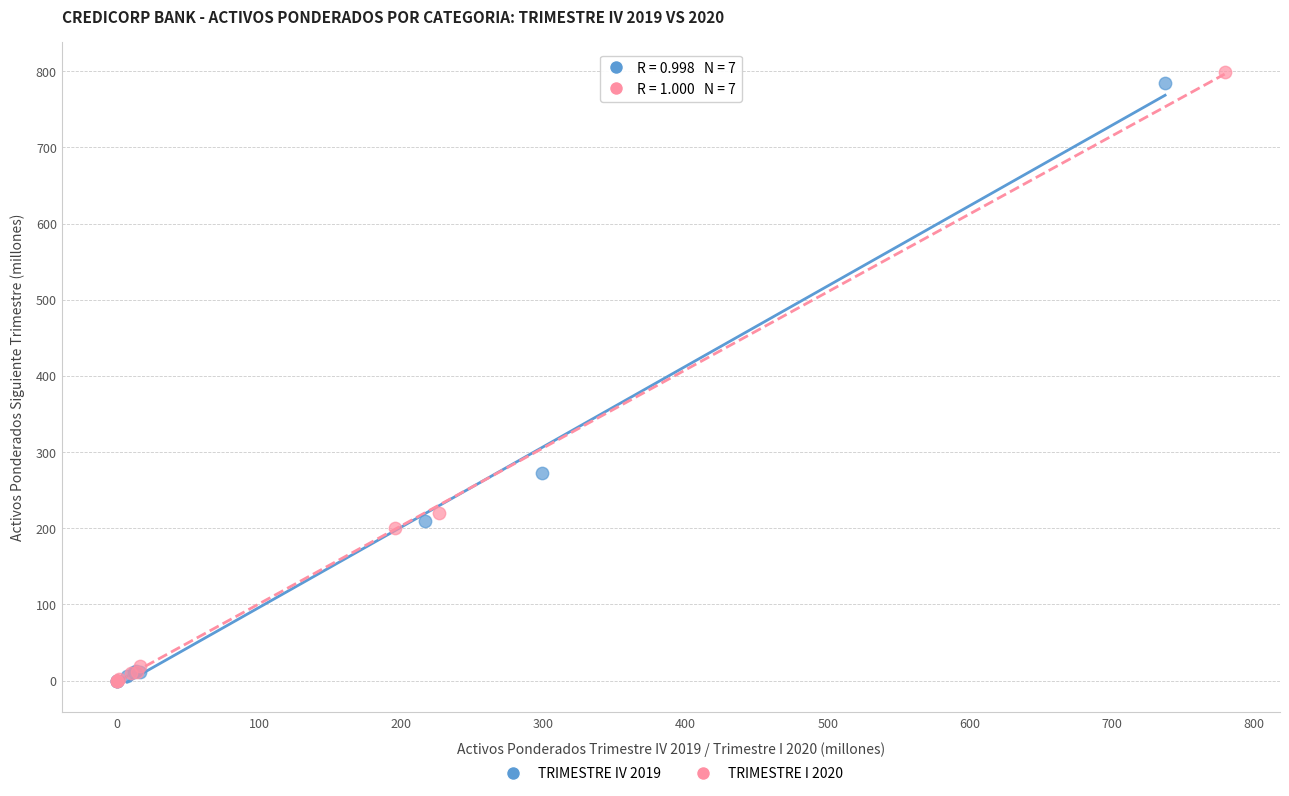

Which series has the widest spread of Y values?

TRIMESTRE I 2020